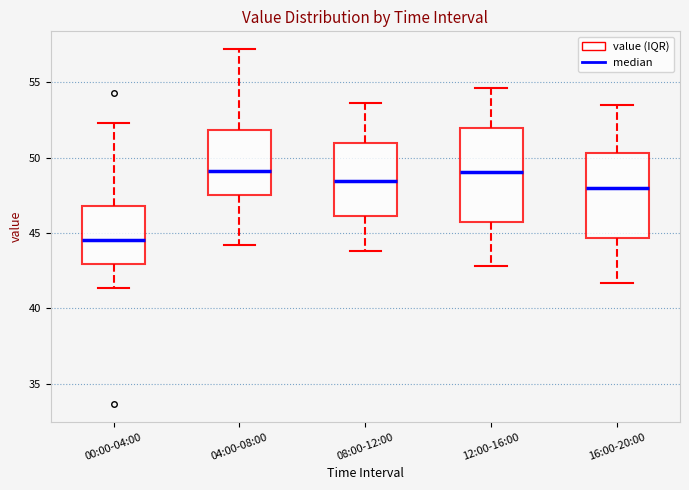

Reading left to right, read every box against the y-axis: the position of its median line, the range the box covers, and the ends of its whiskers. The values are not printed on the chart, so give them approximately, as read against the axis.

00:00-04:00: median 44.5, box 43.0 to 47.0, whiskers 41.5 to 52.5
04:00-08:00: median 49.0, box 47.5 to 52.0, whiskers 44.0 to 57.0
08:00-12:00: median 48.5, box 46.0 to 51.0, whiskers 44.0 to 53.5
12:00-16:00: median 49.0, box 46.0 to 52.0, whiskers 43.0 to 54.5
16:00-20:00: median 48.0, box 44.5 to 50.5, whiskers 41.5 to 53.5